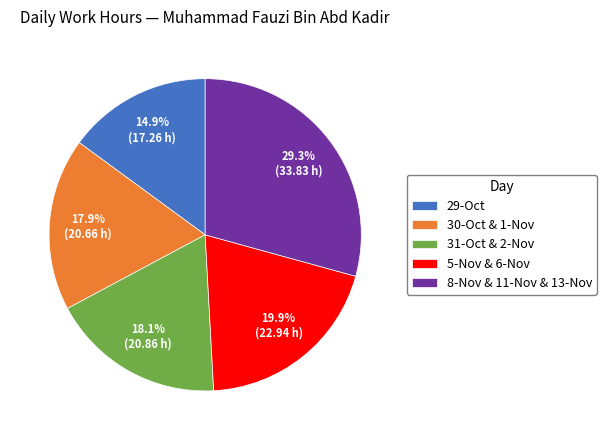

Is 5-Nov & 6-Nov the majority of the pie?

No